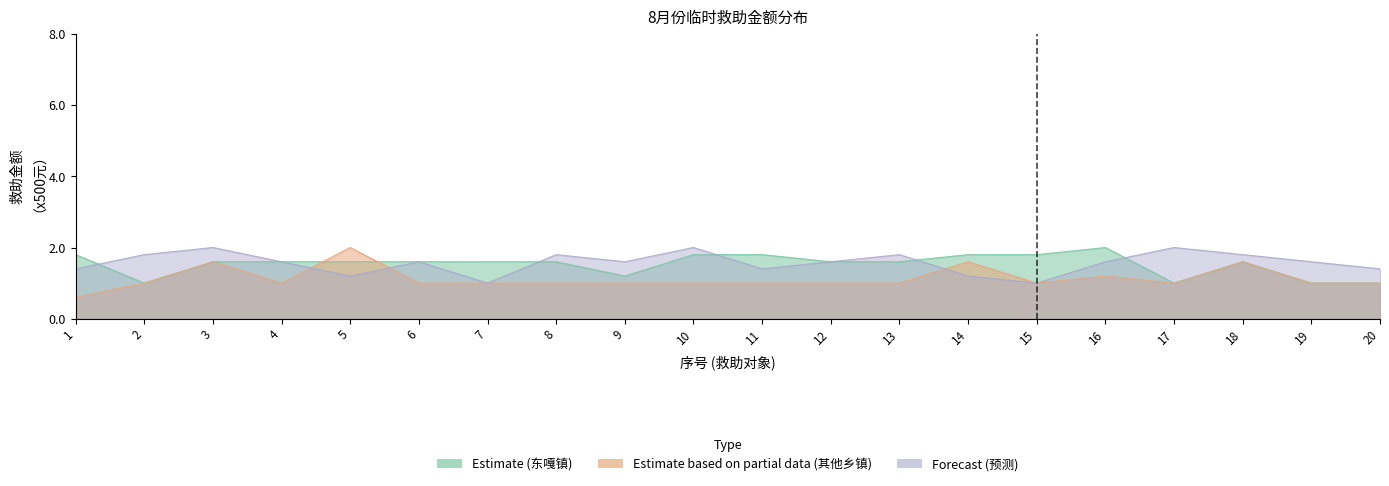

True or false: 东嘎镇 has more than 2 points higher than both neighbors.

False